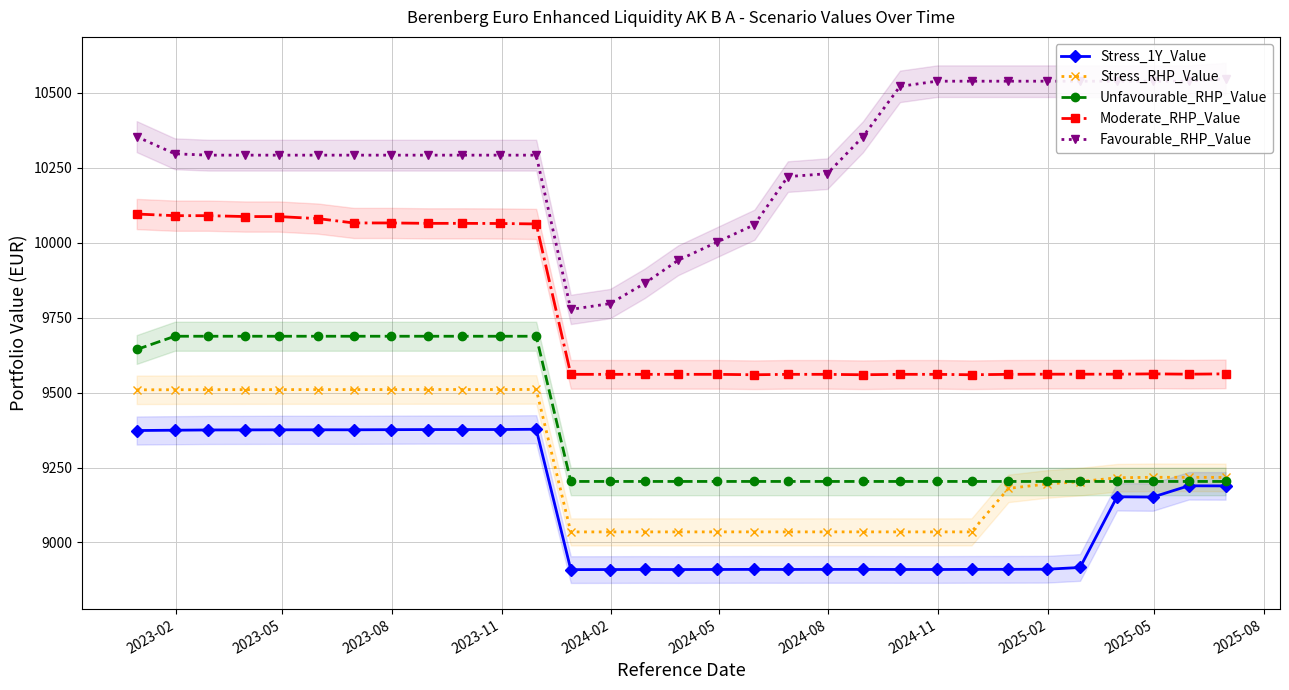

Which series has the largest total across all categories?

Favourable_RHP_Value